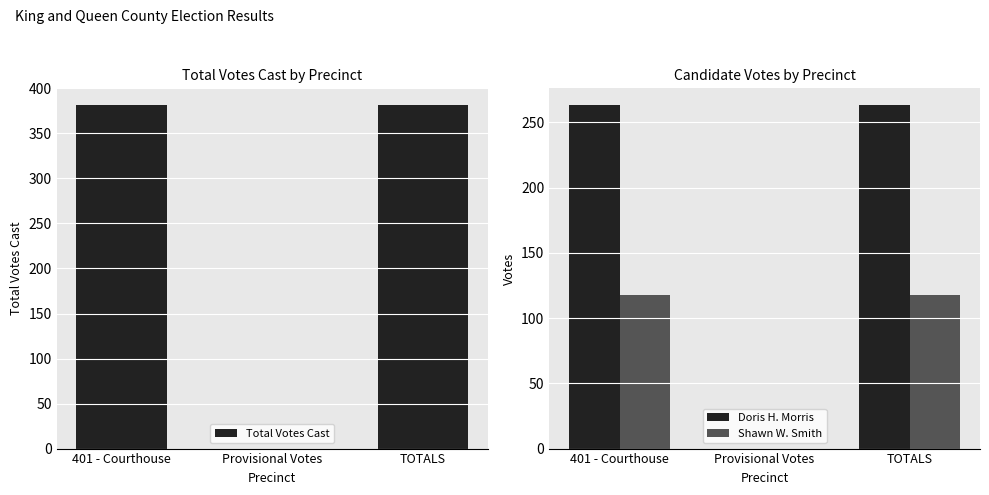

Is the value of Total Votes Cast at Provisional Votes greater than the value of Shawn W. Smith at Provisional Votes?

No